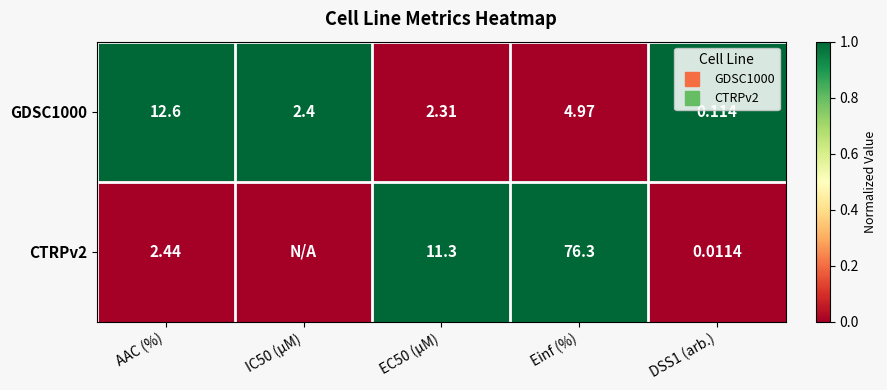

At which category does the chart reach its minimum across all series?

EC50 (µM)